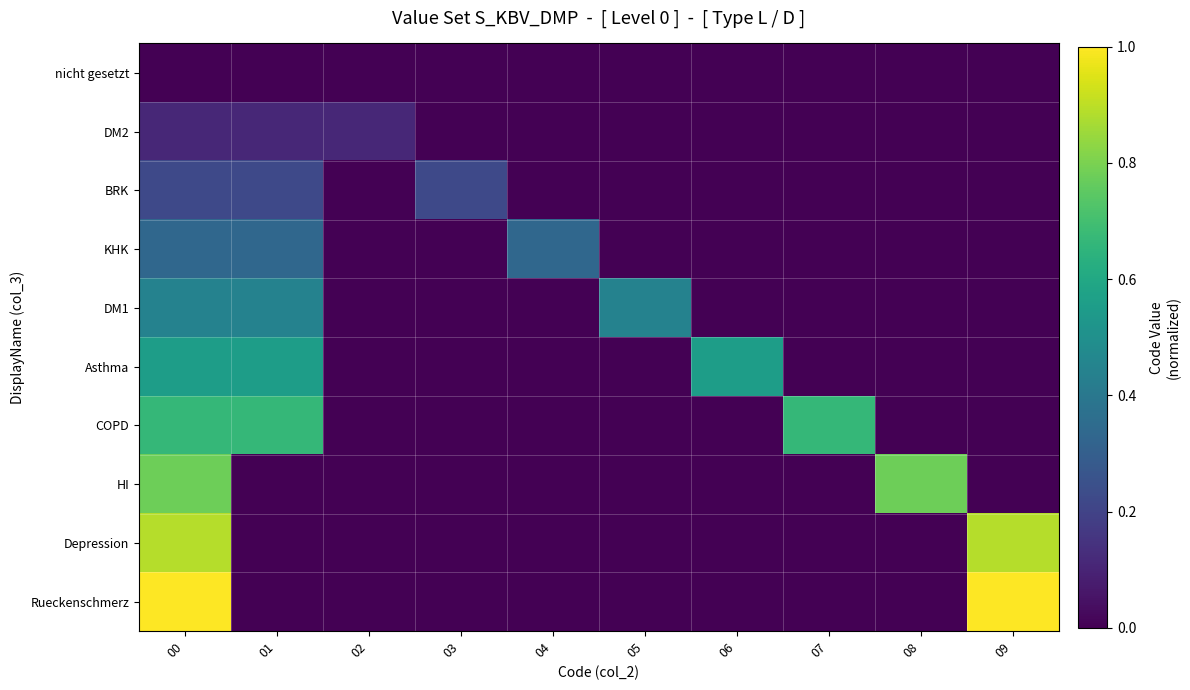

What is the spread (max minus min) of values at 05?

4